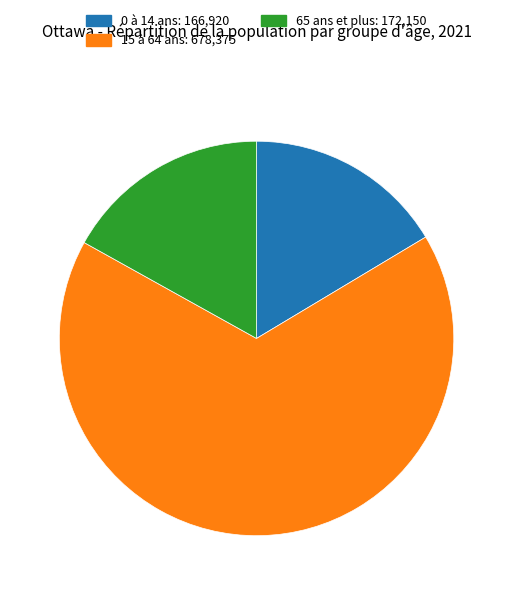

Is it true that 65 ans et plus is 17% of the pie?

True